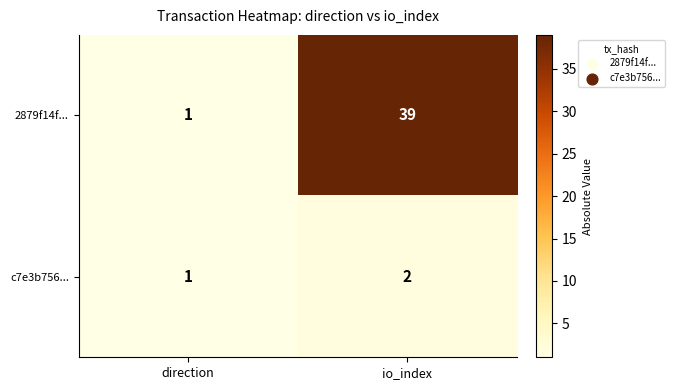

How many data points does each series have?

2